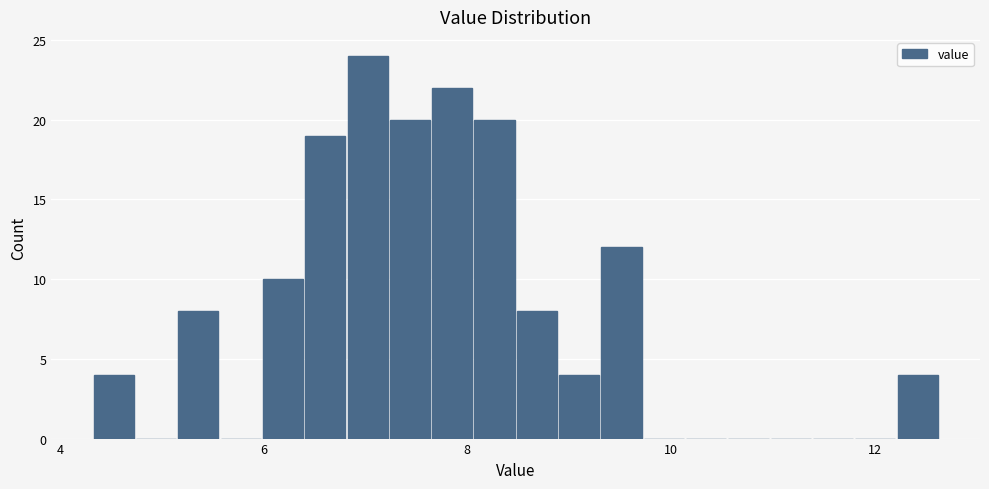

Around what value on the x-axis is the tallest bar? Give the approximate position of its centre, as read against the axis.

7.0